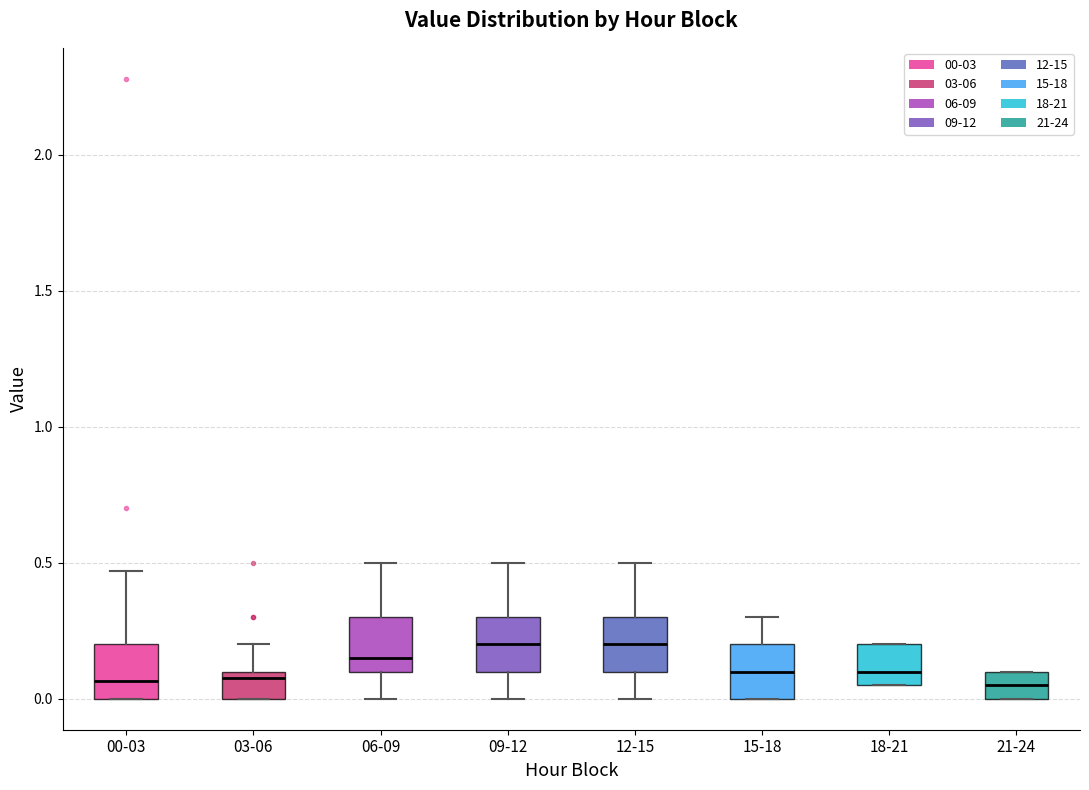

Where is the upper edge of the box for 18-21 on the y-axis? The values are not printed on the chart, so give them approximately, as read against the axis.

0.20